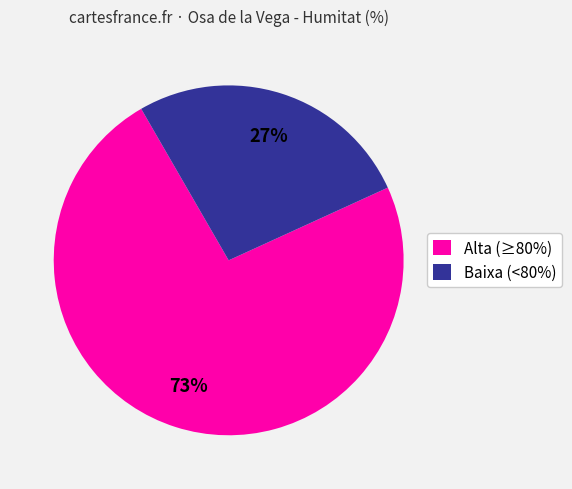

Is there any slice that represents more than half of the pie?

Yes